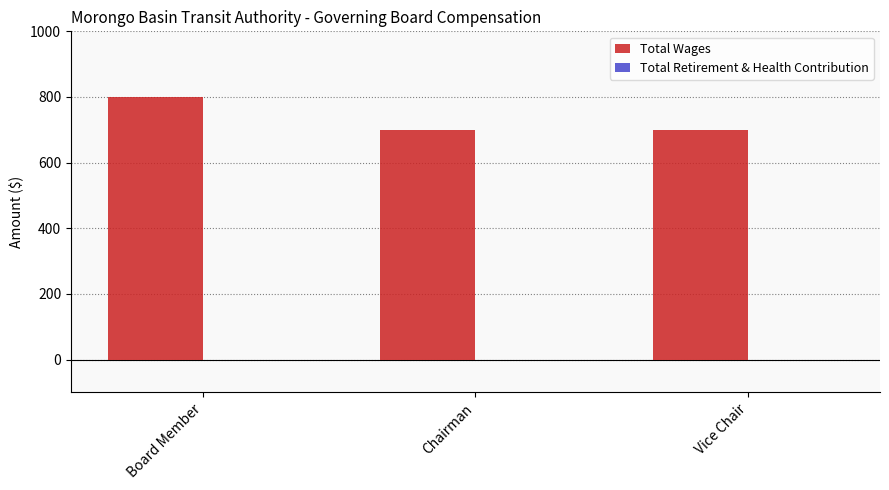

What position from the left is Chairman?

2